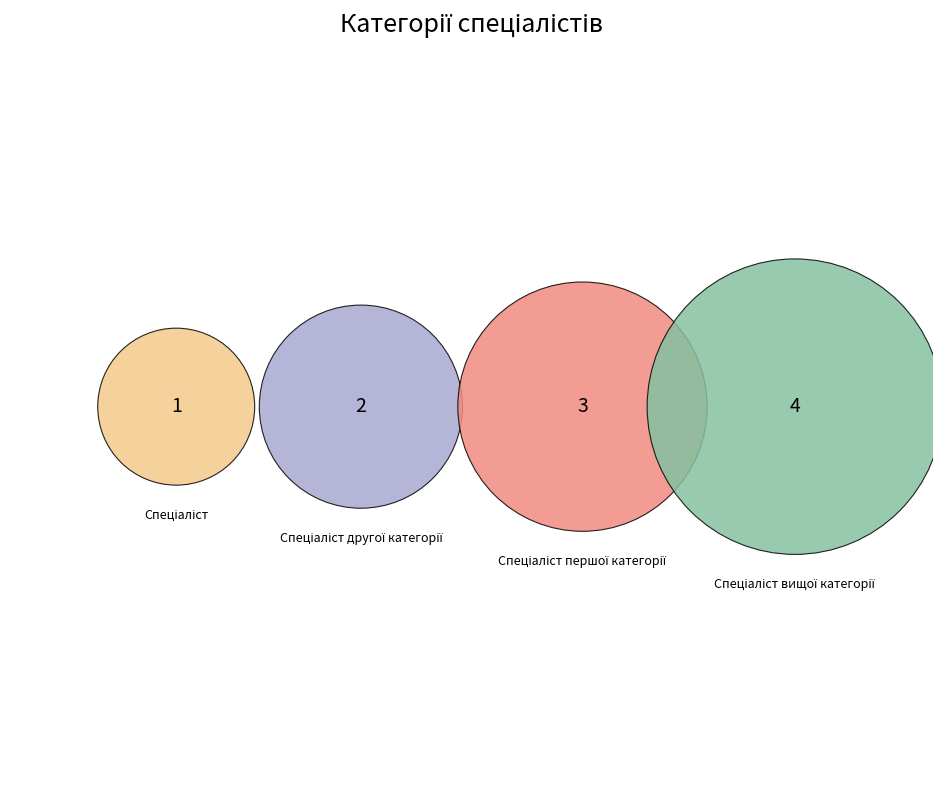

Rank the categories by value from lowest to highest.

Спеціаліст, Спеціаліст другої категорії, Спеціаліст першої категорії, Спеціаліст вищої категорії